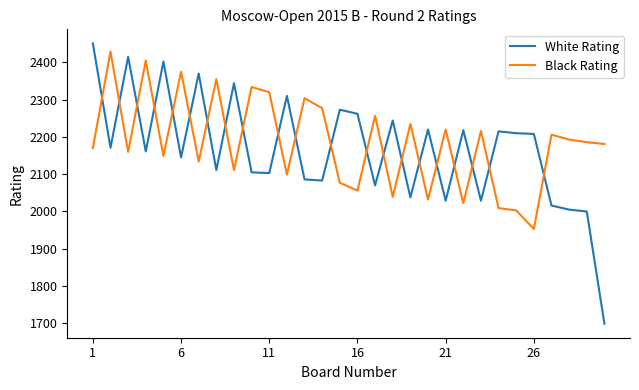

How many categories are shown in the chart?

30